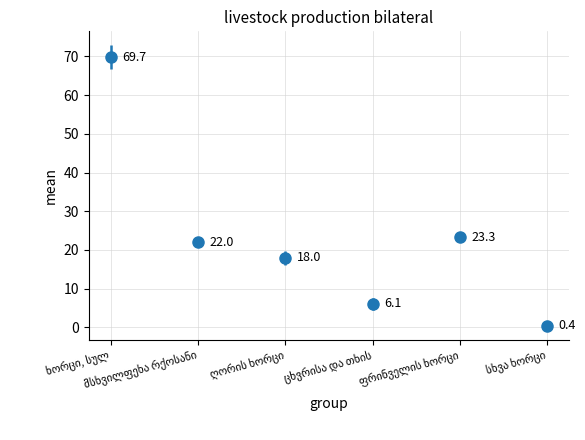

What is the label of the 2nd bar from the right?

ფრინველის ხორცი